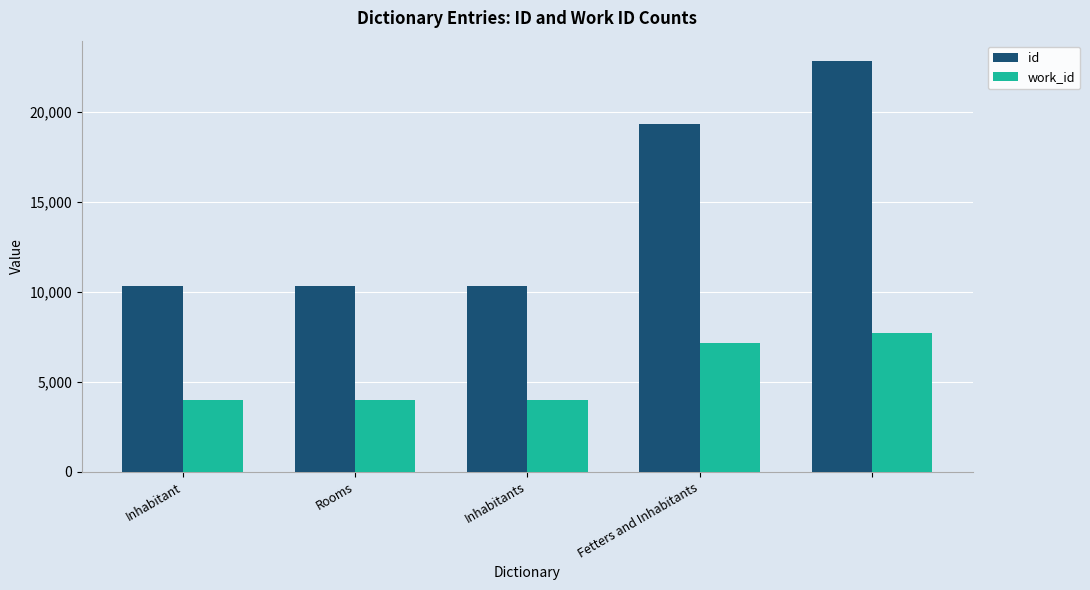

What is the sum of all id values?

73076